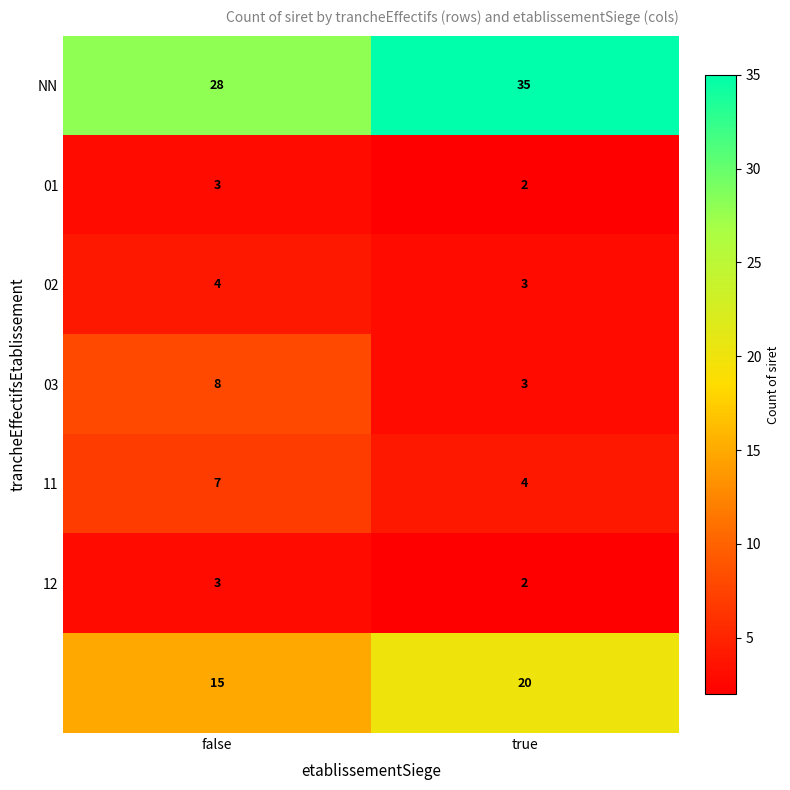

What is the difference between the highest and lowest values at false?

25